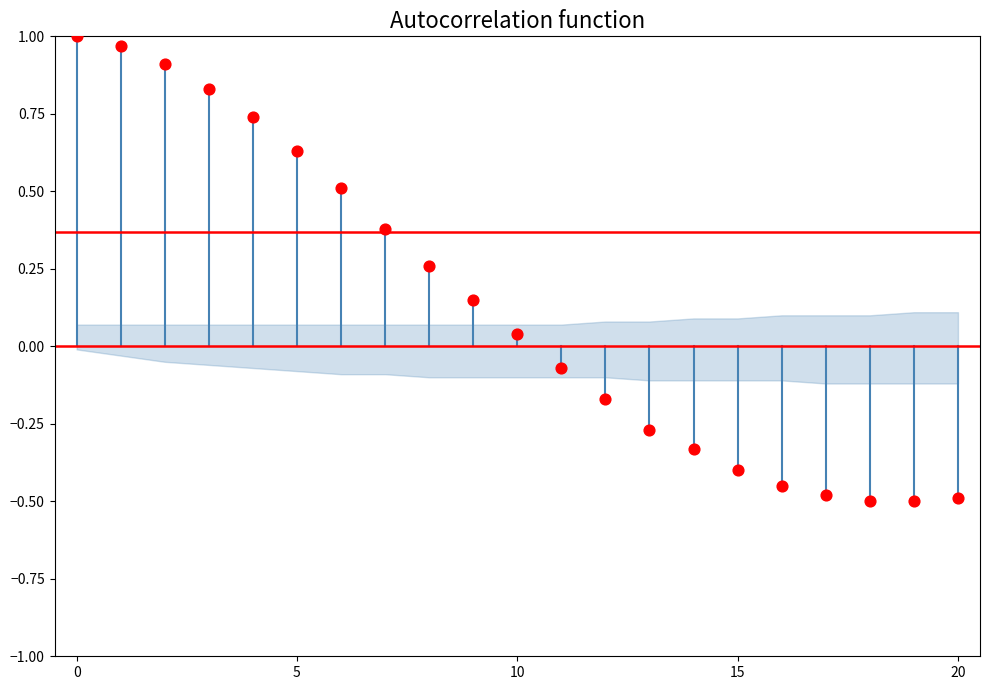

What is the range of Y values (max minus min)?

1.5